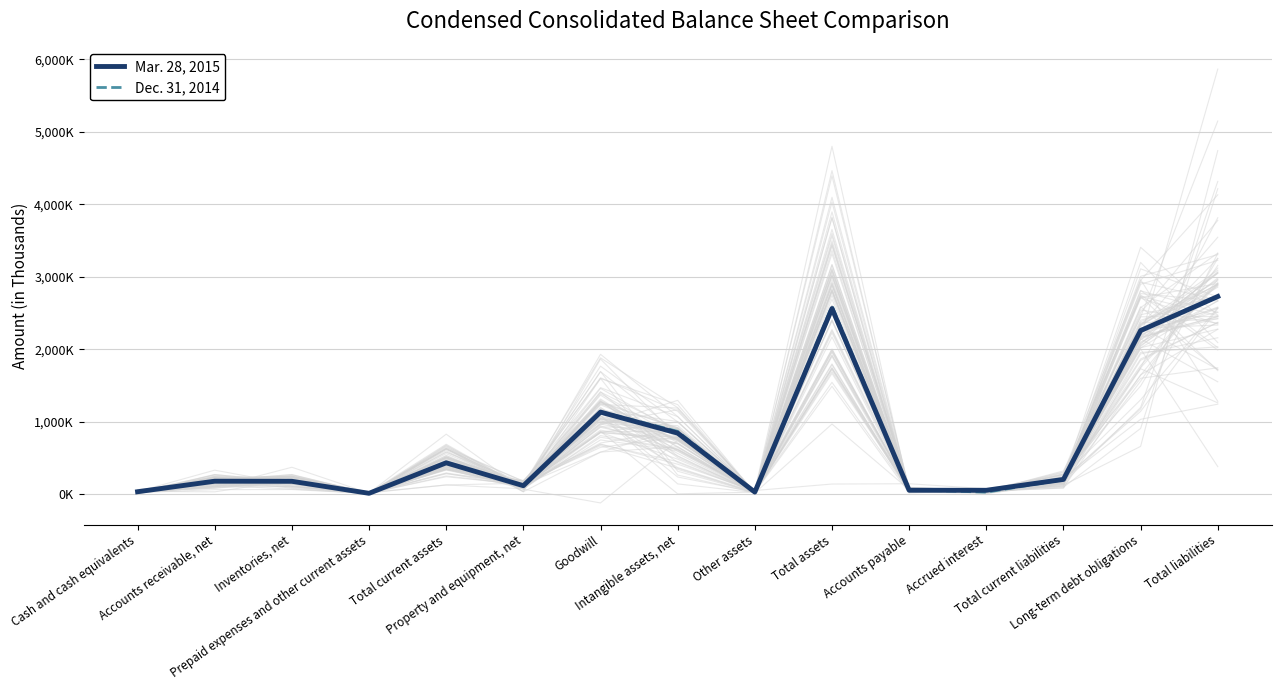

Which series has the largest range (max minus min)?

Mar. 28, 2015